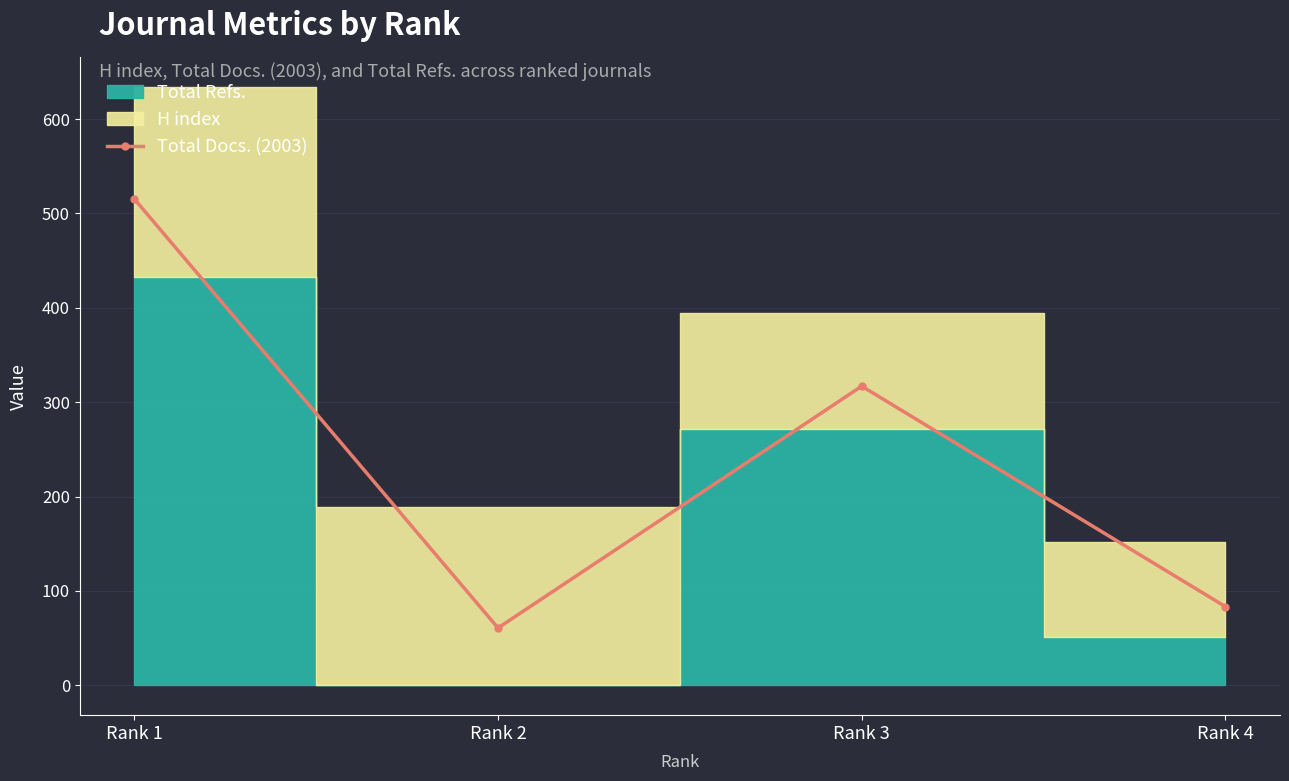

What is the difference between the second highest and minimum values?

256.2